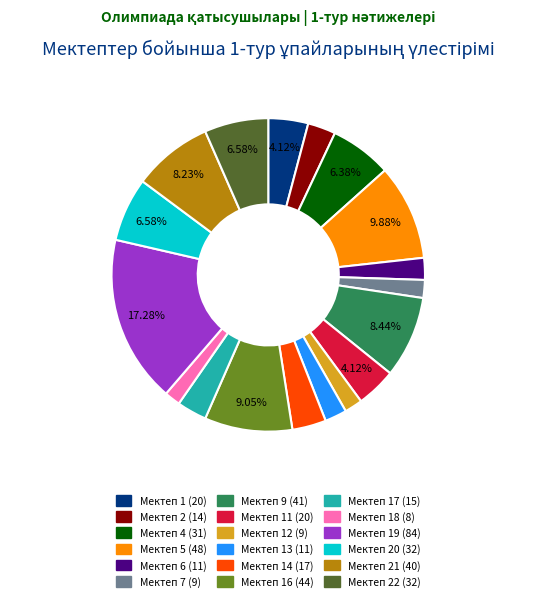

Is there any slice that represents more than half of the pie?

No